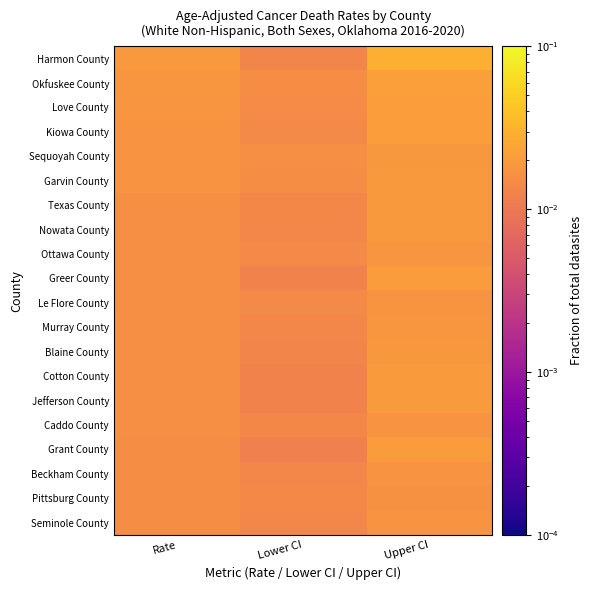

Between Lower CI and Rate, which is larger?

Rate